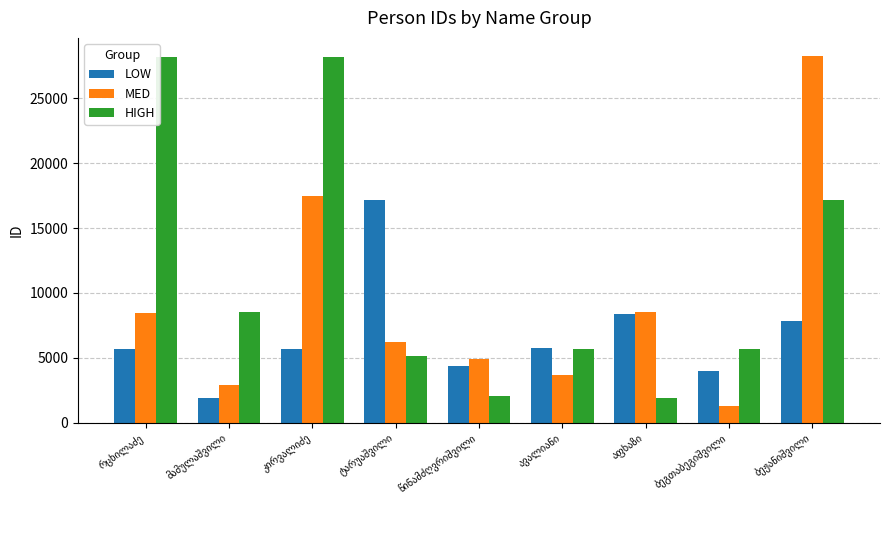

What are all the series names shown in the legend?

LOW, MED, HIGH